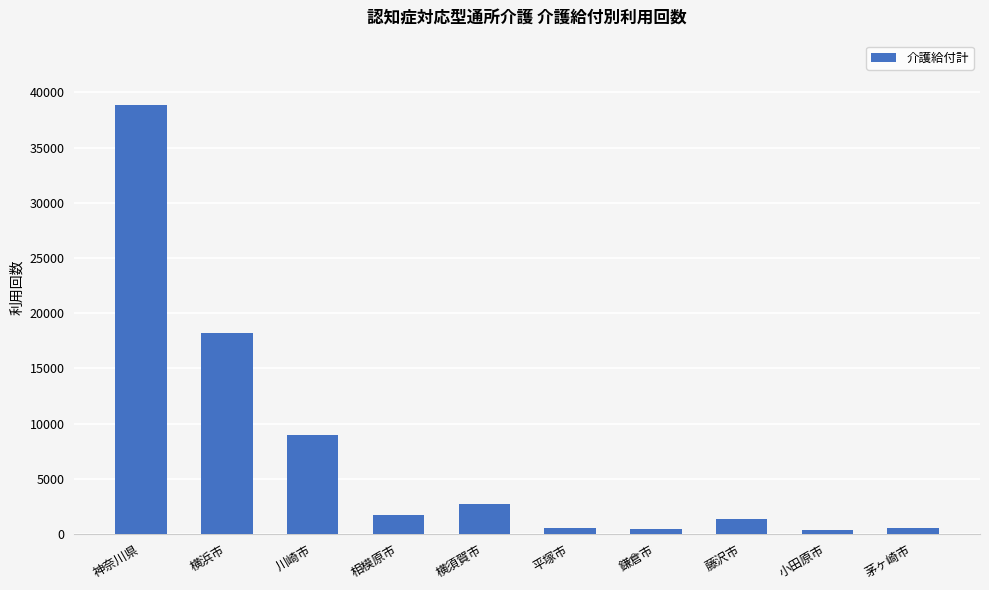

What is the difference between the maximum and minimum values?

38485